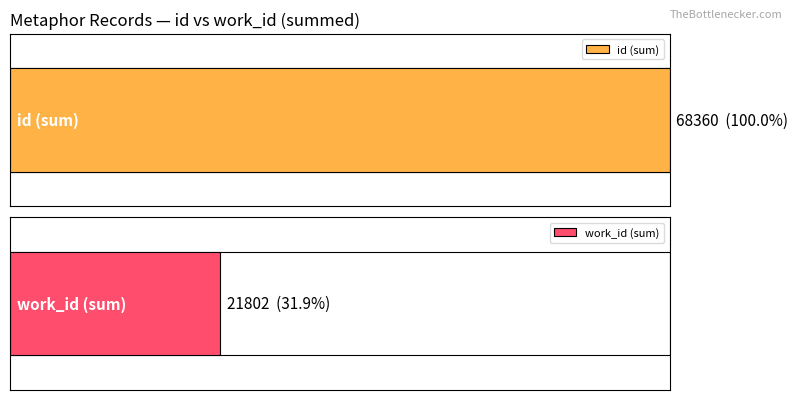

What are all the series names shown in the legend?

id, work_id